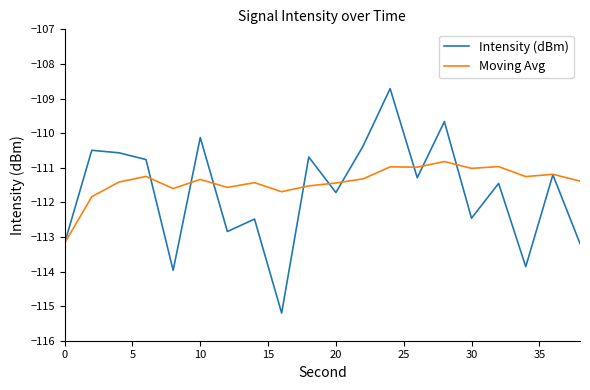

Which series has the widest spread of values?

Intensity (dBm)